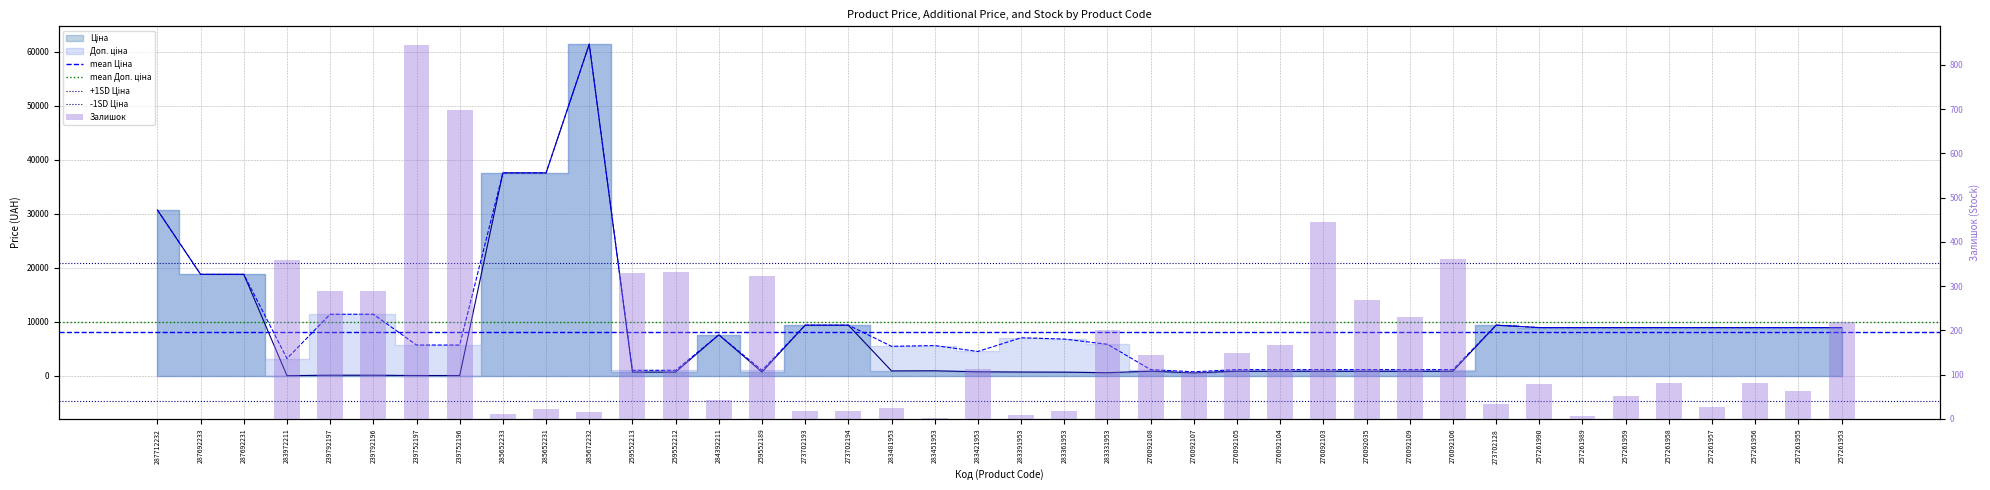

At 284392211, list the series in order from smallest to largest.

Залишок, Ціна, Доп. ціна